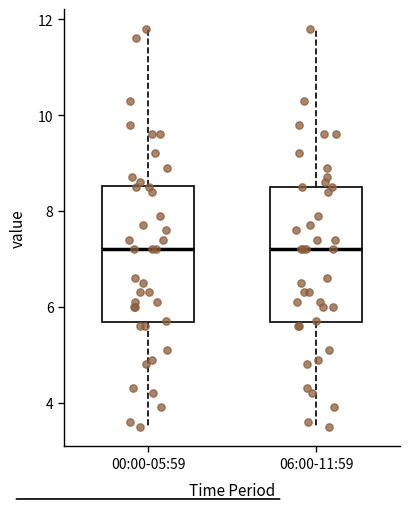

Where does the upper whisker of the box for 00:00-05:59 end on the y-axis? The values are not printed on the chart, so give them approximately, as read against the axis.

11.8